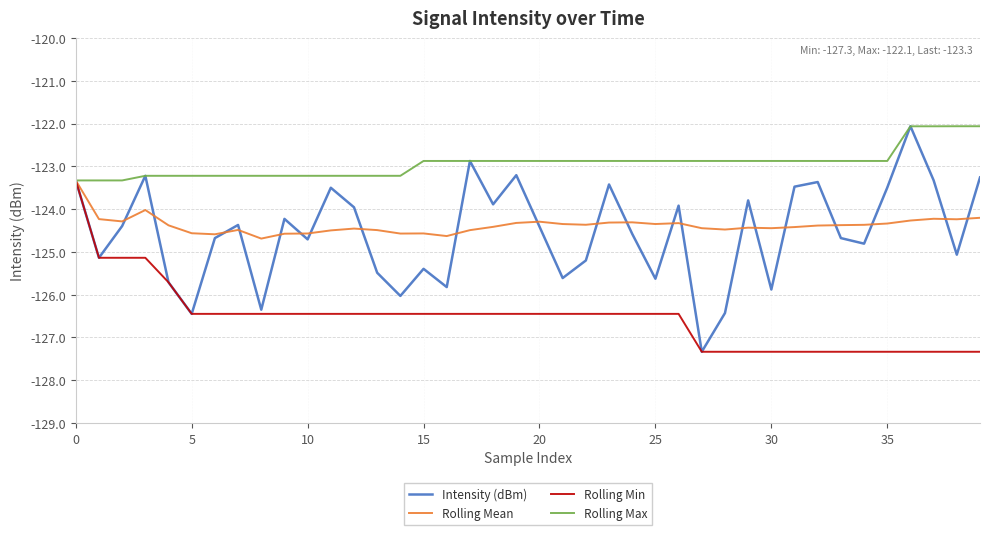

Which series has the largest range (max minus min)?

Intensity (dBm)